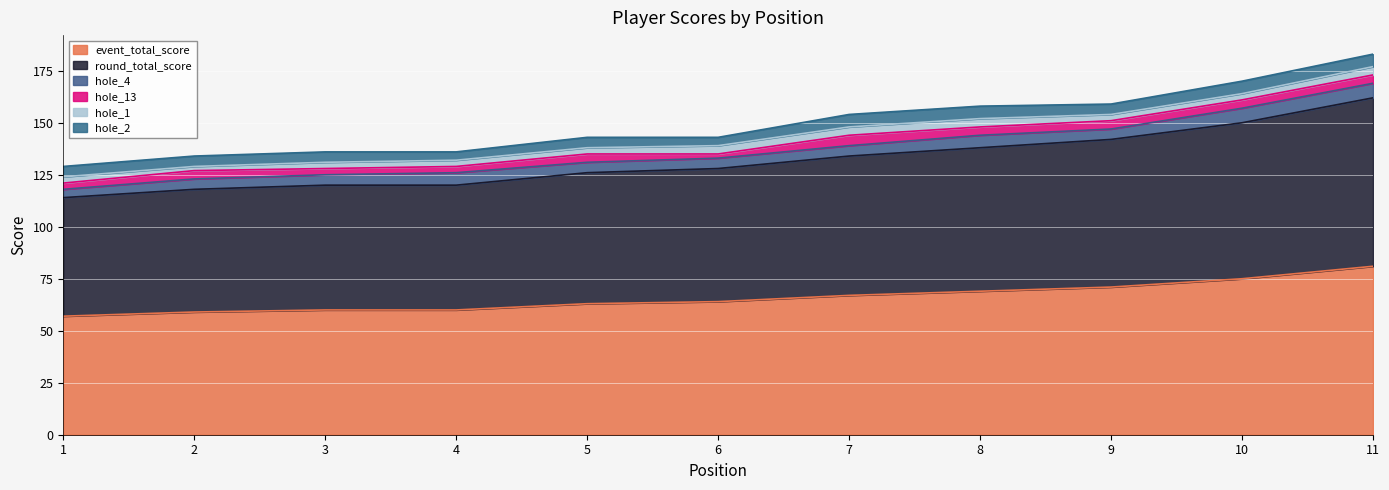

Rank the series by their maximum value, from lowest to highest.

hole_1, hole_13, hole_2, hole_4, event_total_score, round_total_score